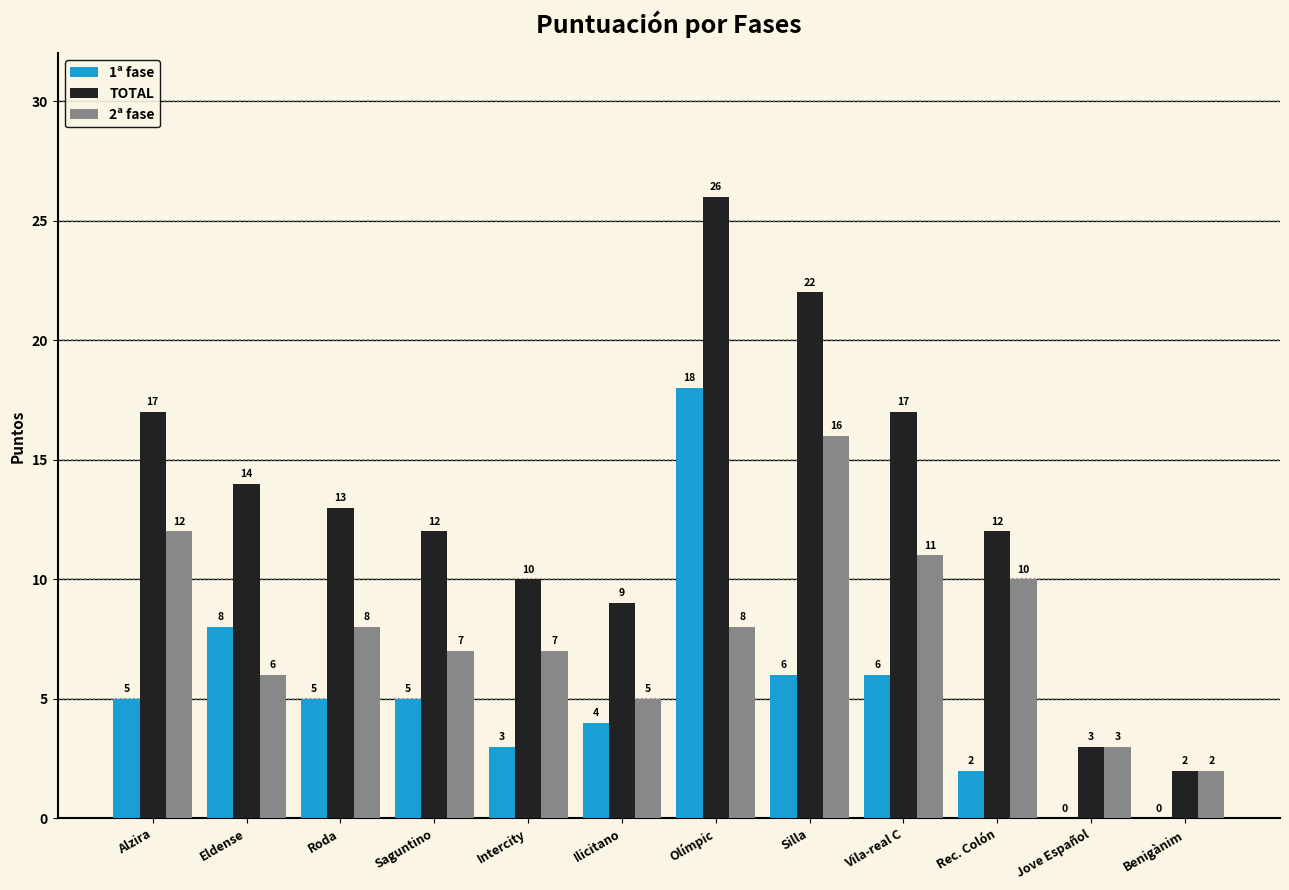

Count the number of categories in the chart.

12